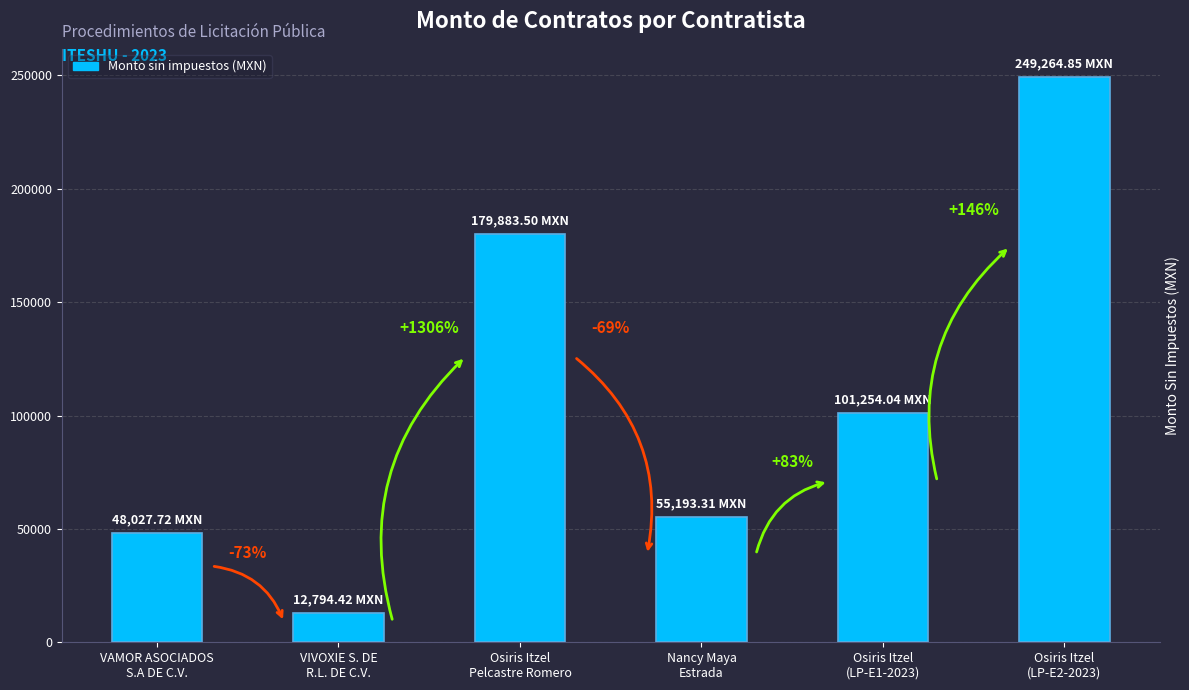

List the labels in order of value, smallest first.

VIVOXIE S. DE
R.L. DE C.V., VAMOR ASOCIADOS
S.A DE C.V., Nancy Maya
Estrada, Osiris Itzel
(LP-E1-2023), Osiris Itzel
Pelcastre Romero, Osiris Itzel
(LP-E2-2023)